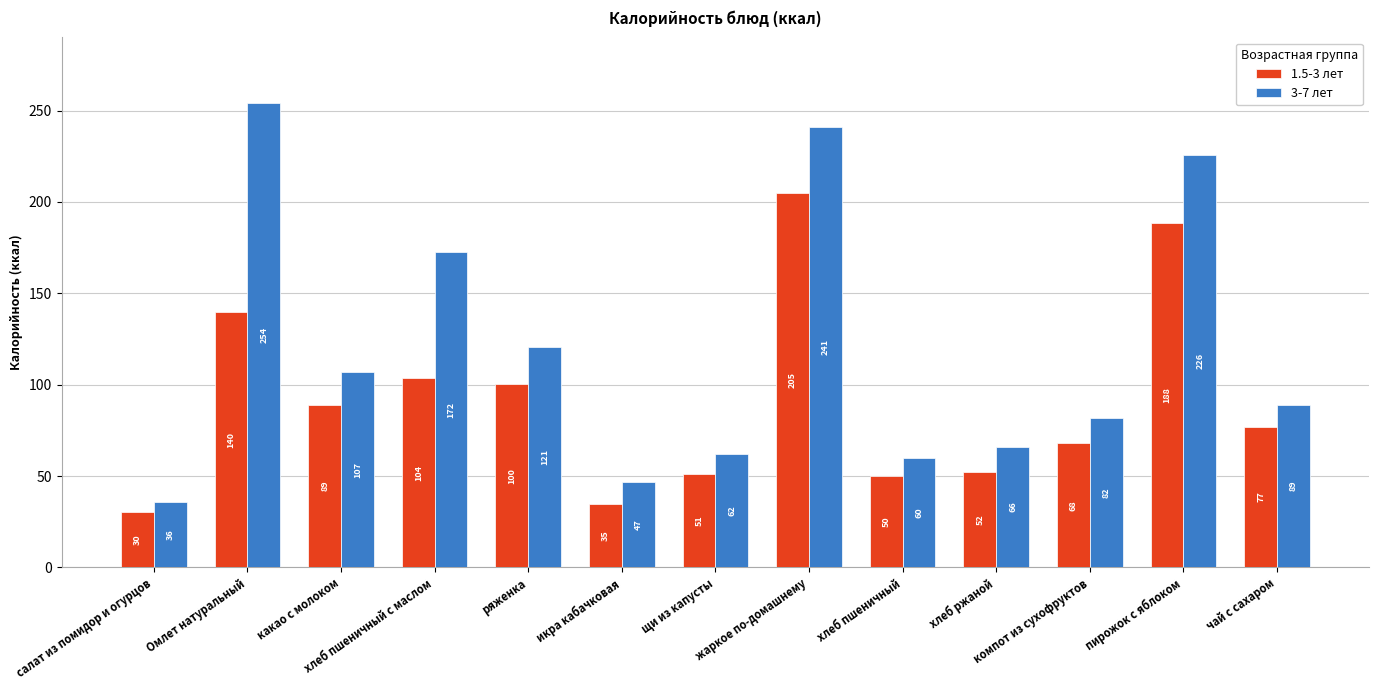

What is the difference between the highest and lowest values at компот из сухофруктов?

13.6